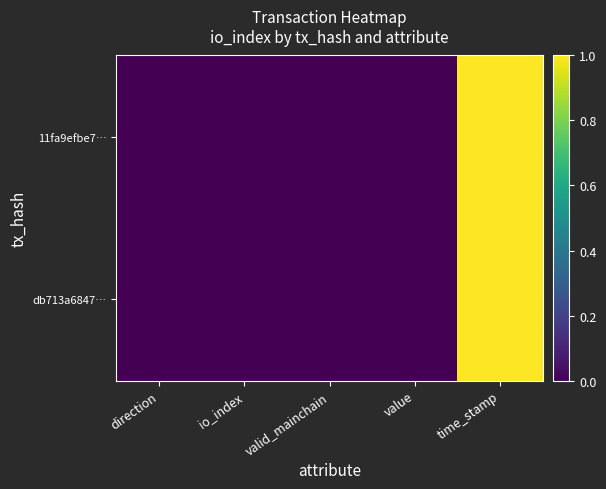

Which has a higher value, value or time_stamp?

time_stamp